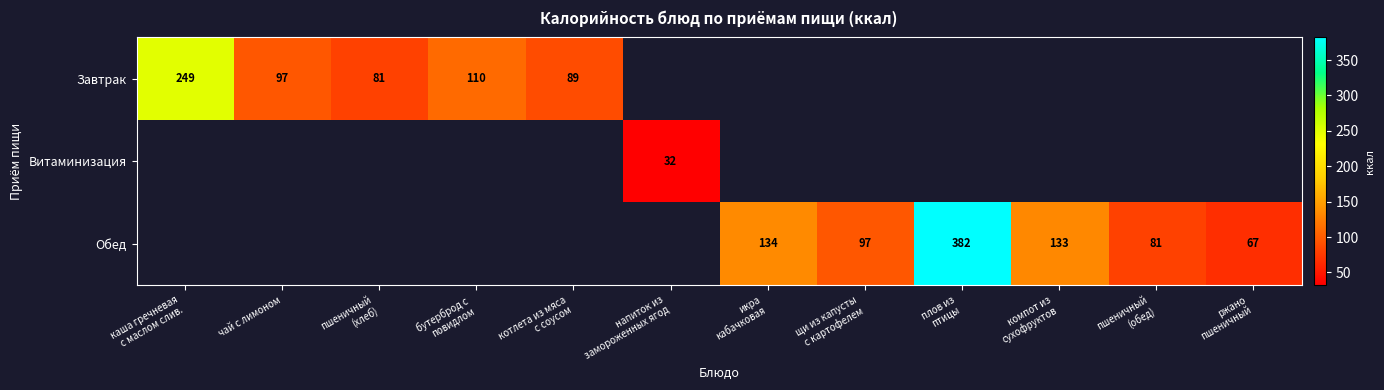

Count the number of data series in this chart.

3